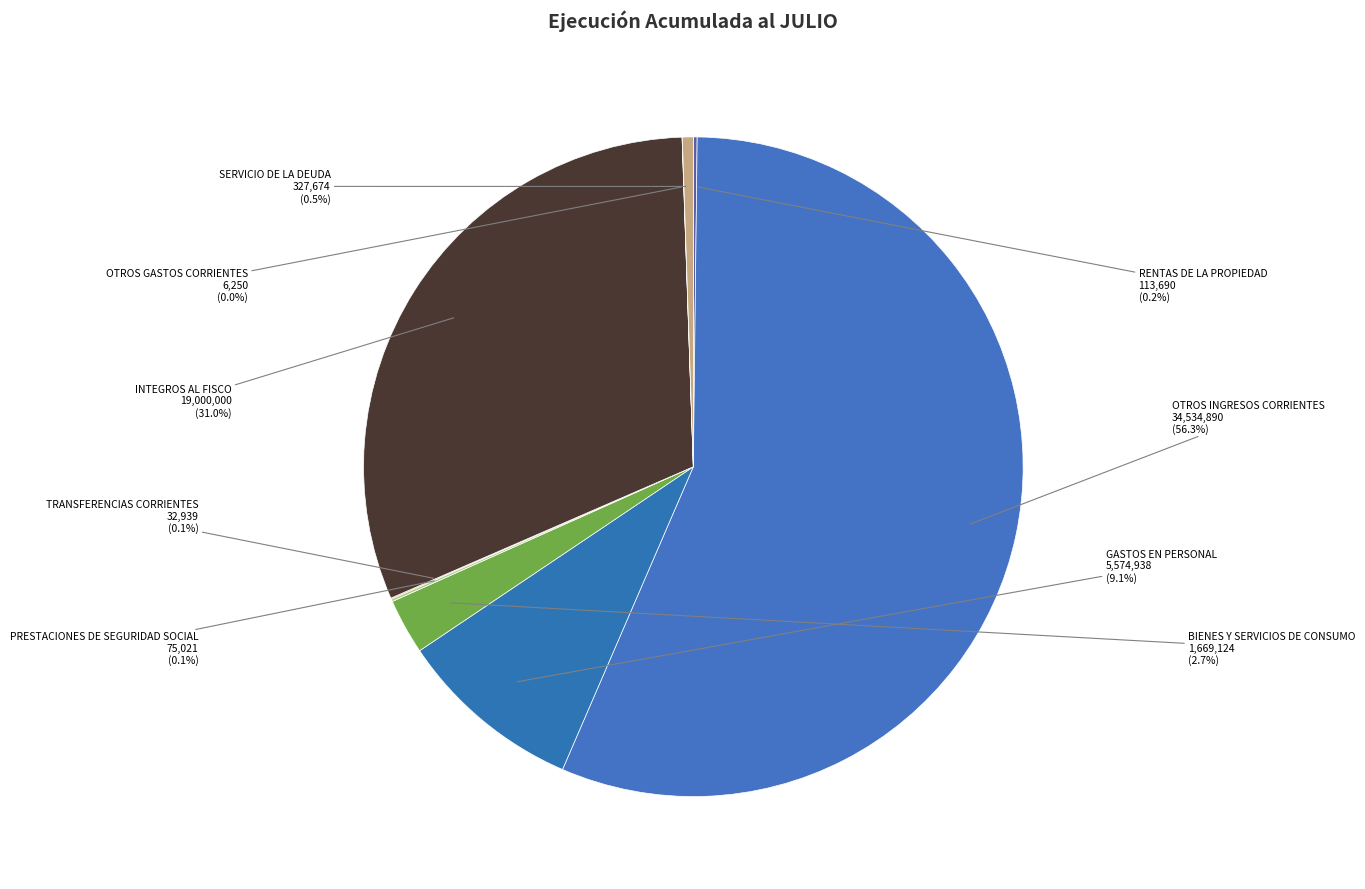

How much of the chart is everything except BIENES Y SERVICIOS DE CONSUMO?

97.3%